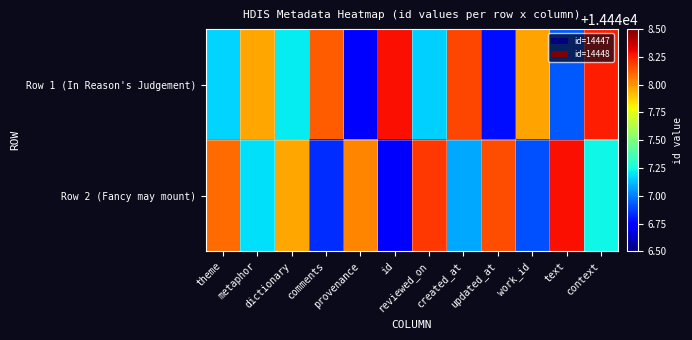

List the series in order of their peak value, highest first.

Row 1 (In Reason's Judgement), Row 2 (Fancy may mount)